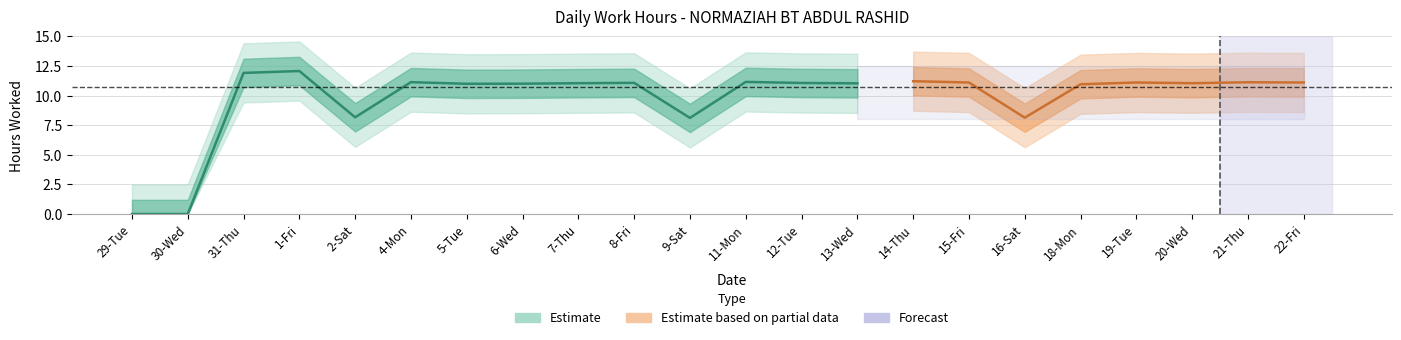

How many data points does each series have?

22